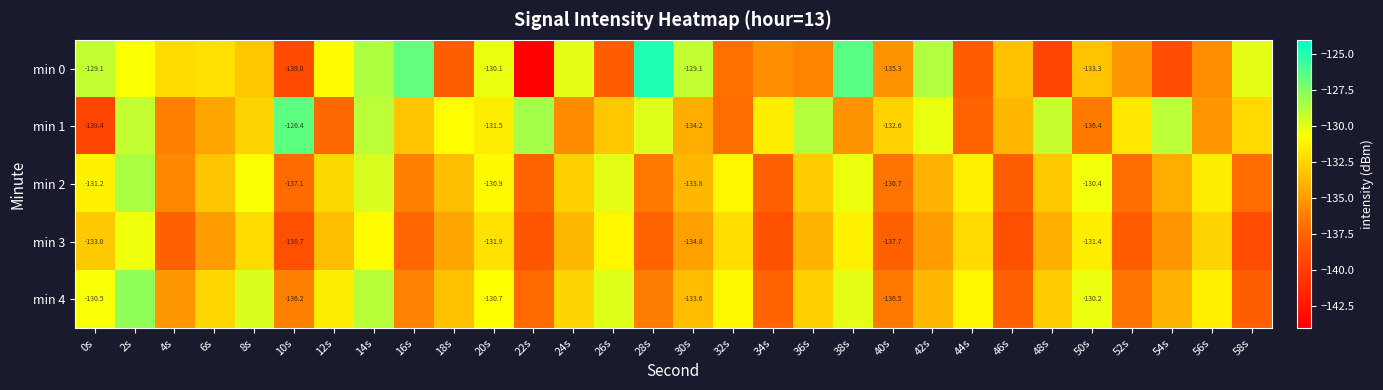

Which label corresponds to the smallest value in the chart?

22s